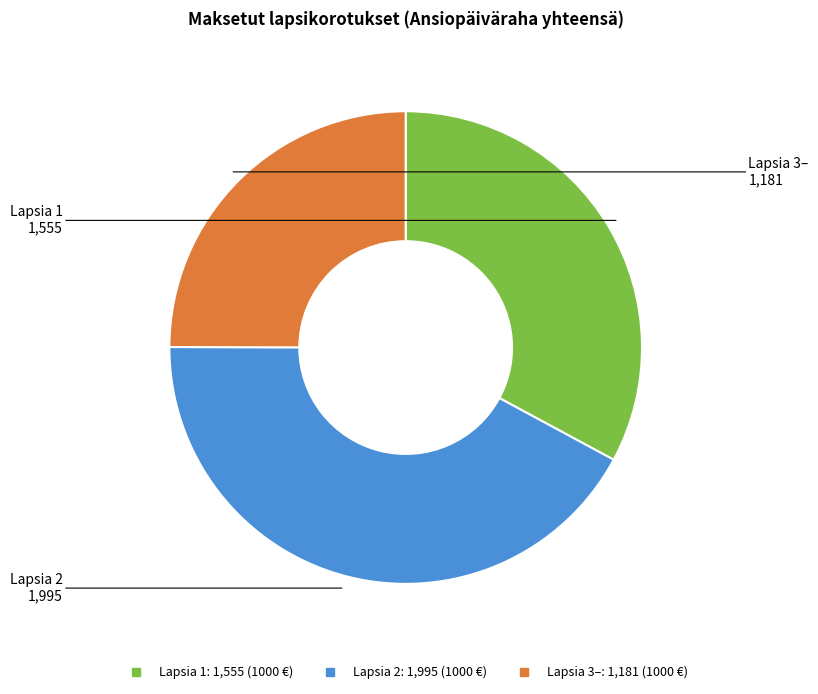

Is the sum of Lapsia 3– and Lapsia 1 greater than half?

Yes